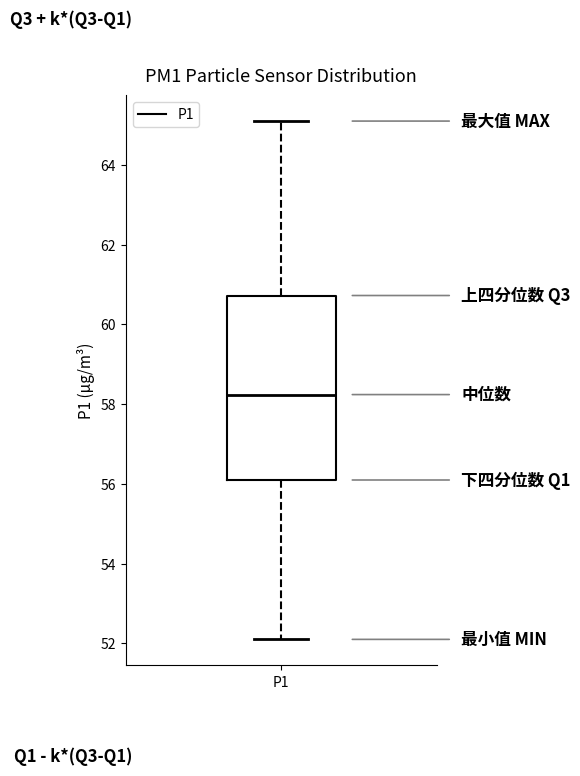

Where does the upper whisker of the box for P1 end on the y-axis? The values are not printed on the chart, so give them approximately, as read against the axis.

65.2